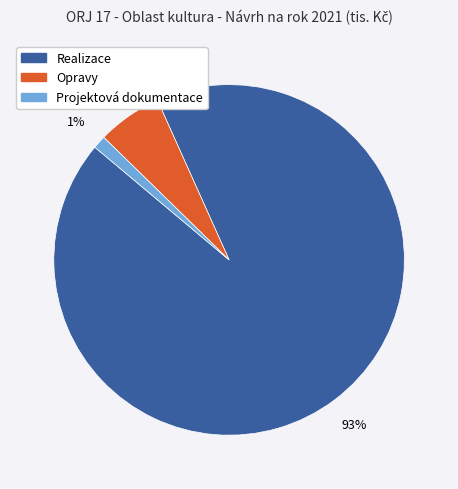

The Opravy slice represents 6% of the pie. True or false?

True